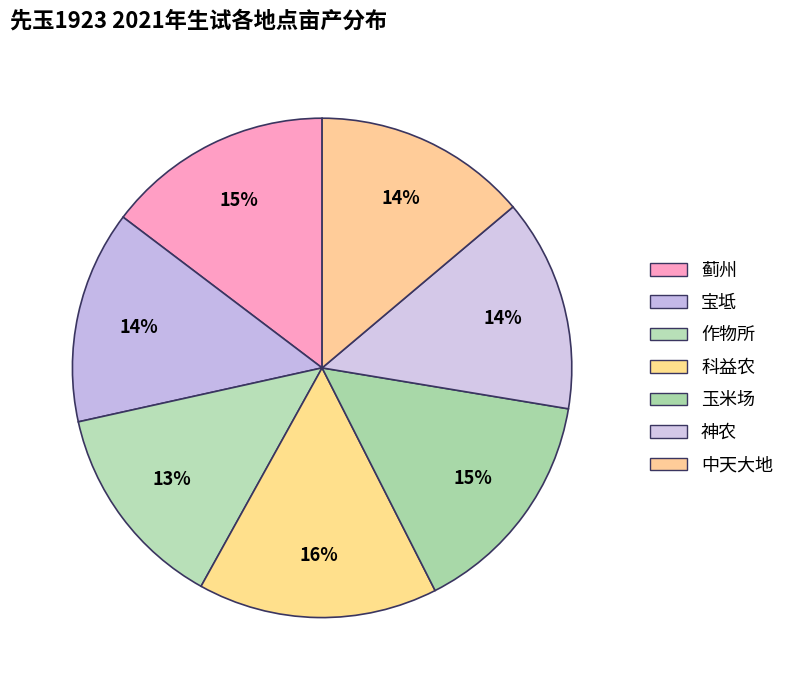

To the nearest percent, what is the average slice percentage?

14%